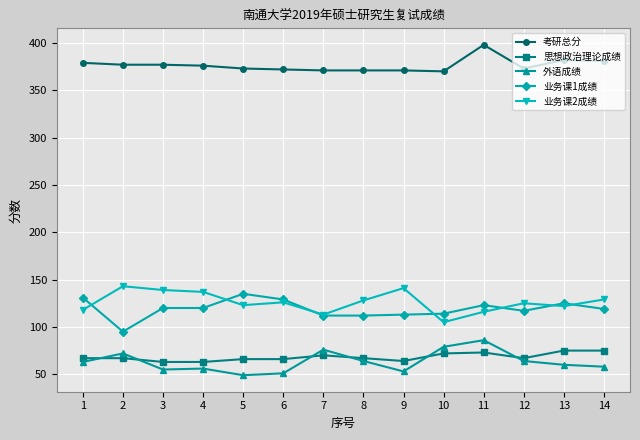

True or false: 思想政治理论成绩 and 业务课1成绩 cross at least once.

False